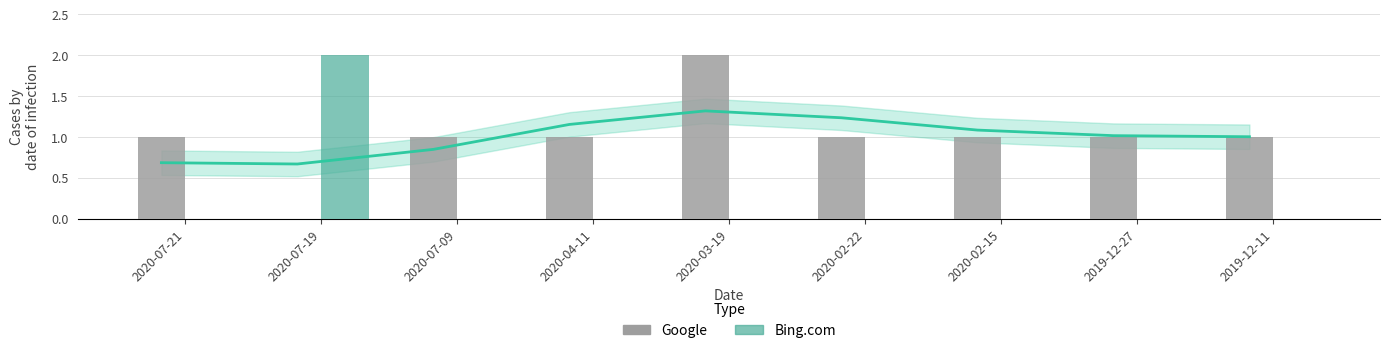

What is the value of the Google bar at the 5th from the left?

2